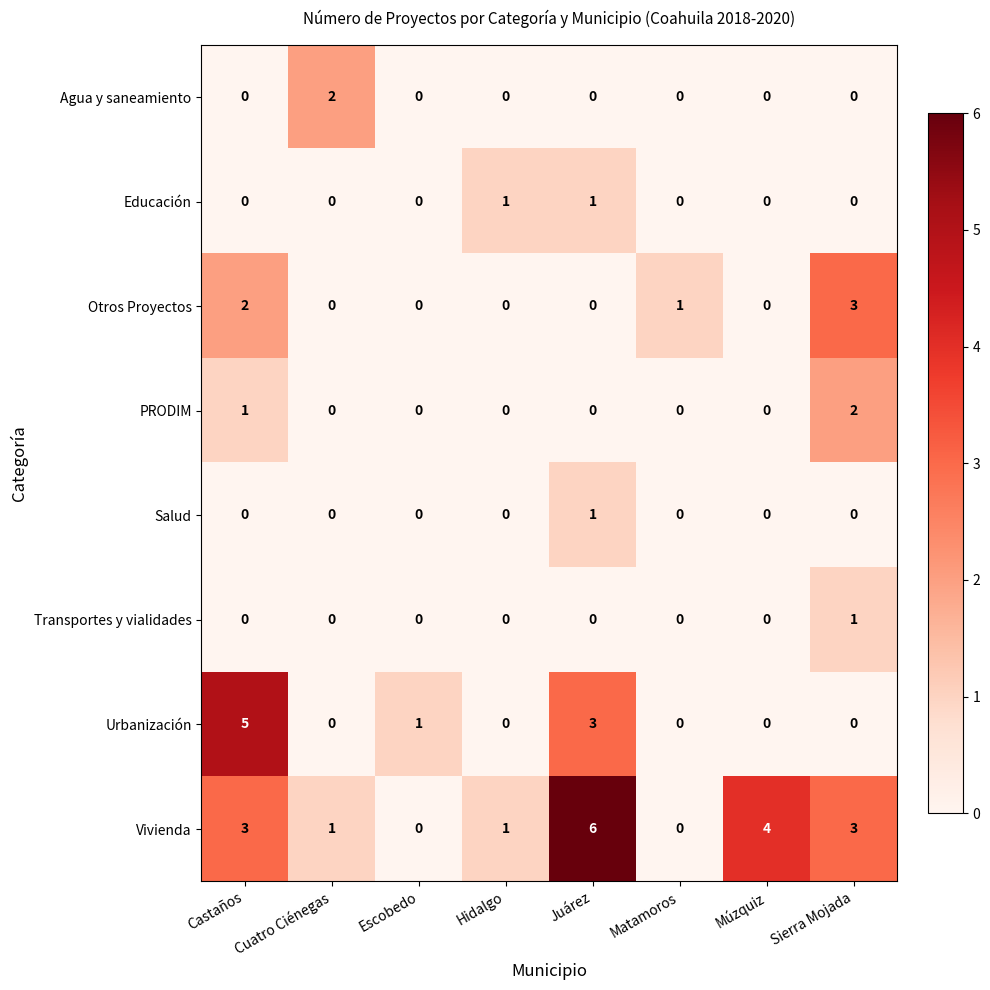

What is the sum of the Urbanización values at Múzquiz and Juárez?

3